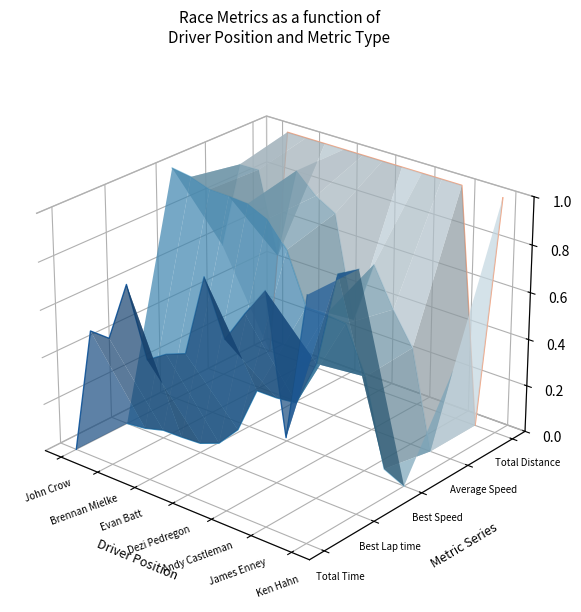

What is the label of the 5th point from the left?

Andy Castleman